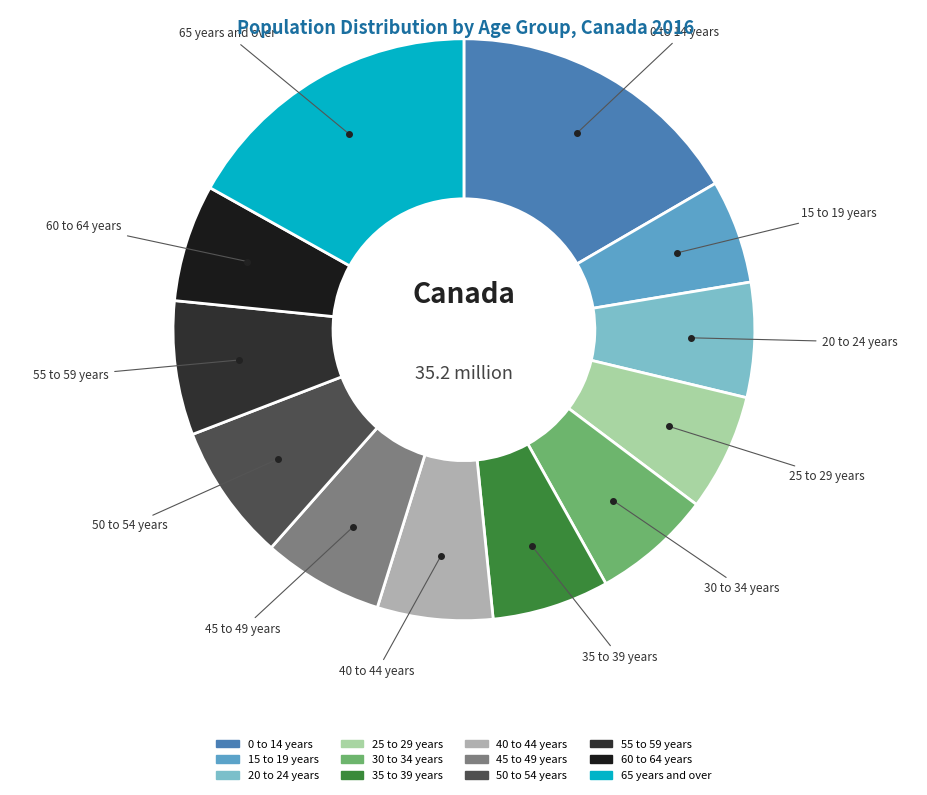

The 40 to 44 years slice represents 6% of the pie. True or false?

True